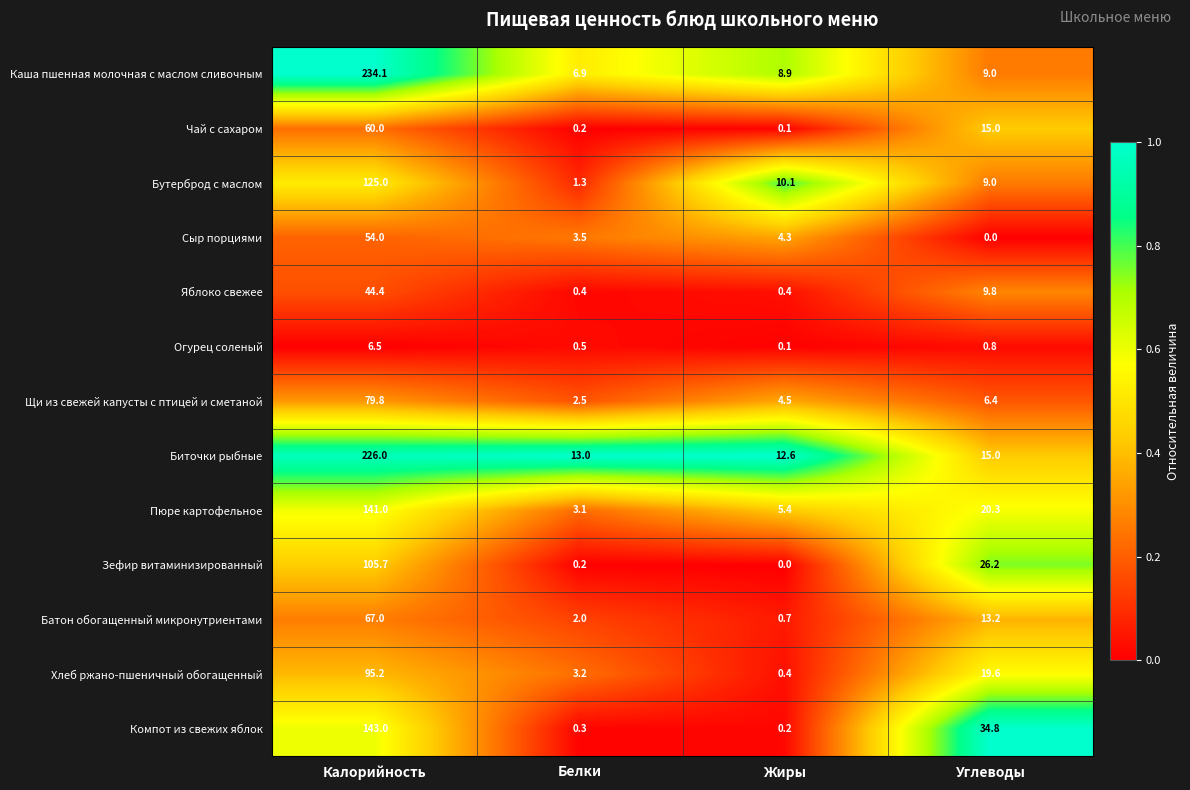

What is the total value across all series at Углеводы?

179.1